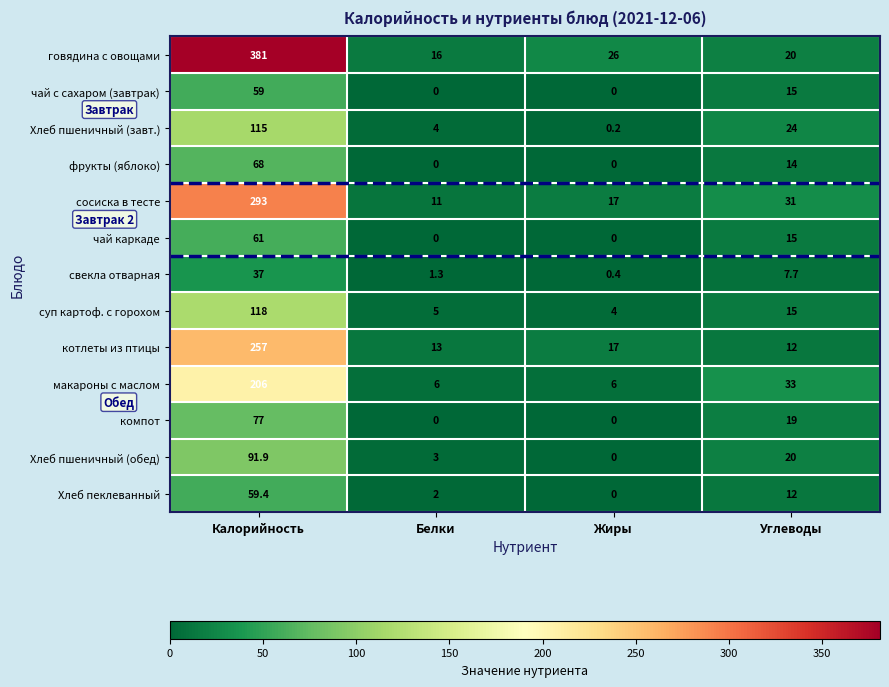

What is the difference between the свекла отварная values at Жиры and Калорийность?

36.6